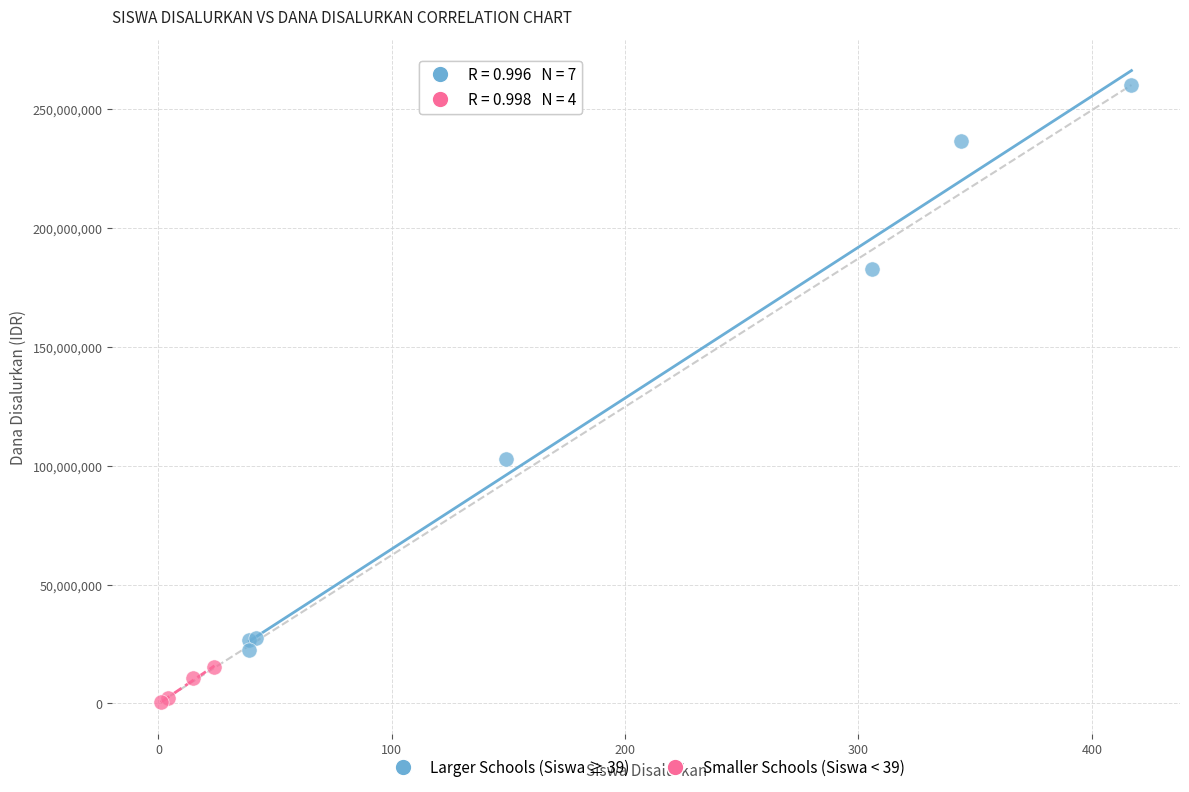

Which series contains the highest Y value?

Larger Schools (Siswa ≥ 39)